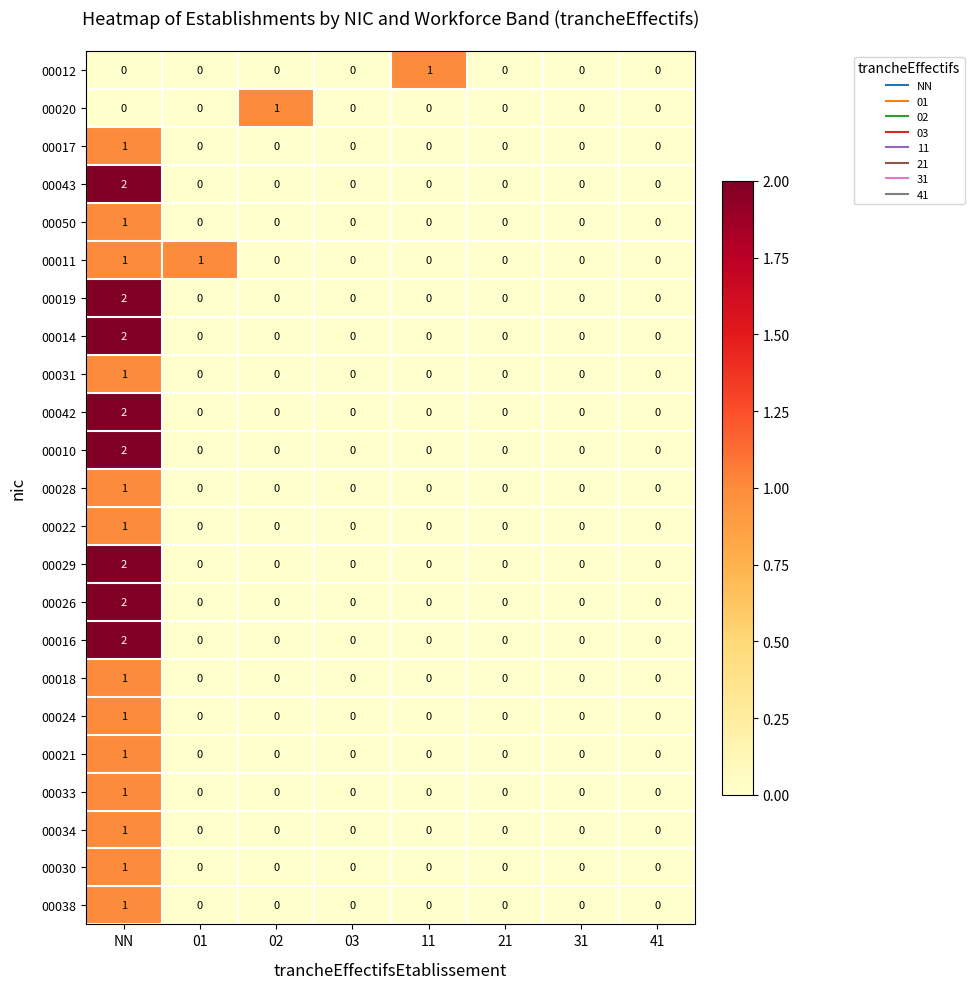

Which category has the highest value in the 00014 series?

NN